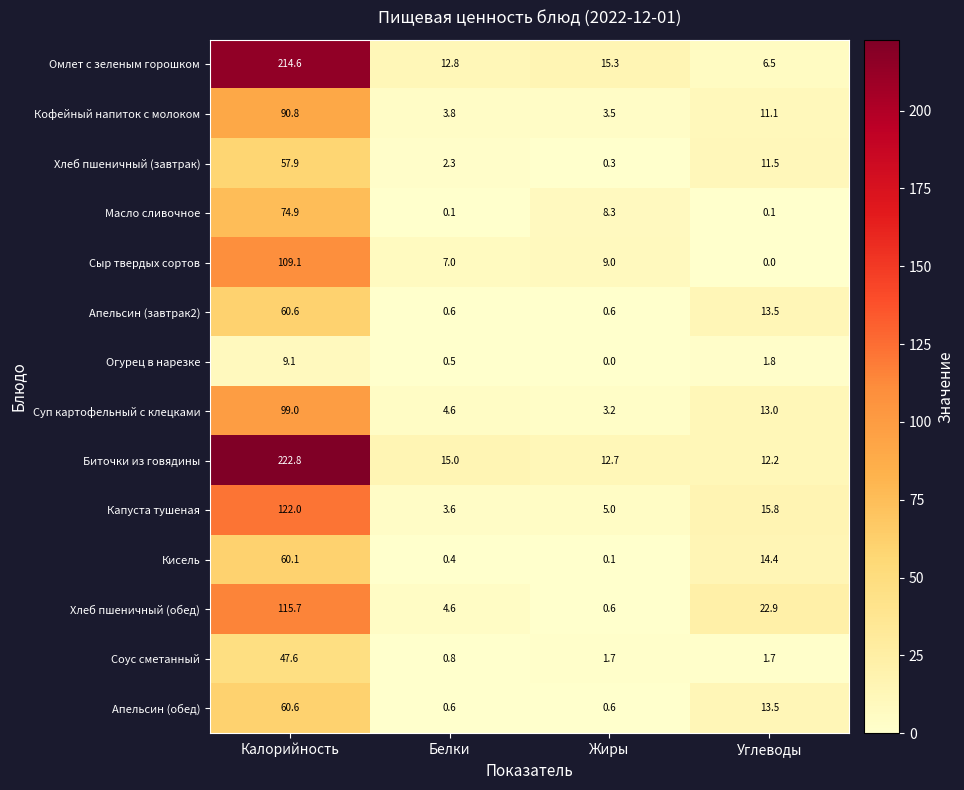

What is the sum of the Биточки из говядины values at Углеводы and Белки?

27.2